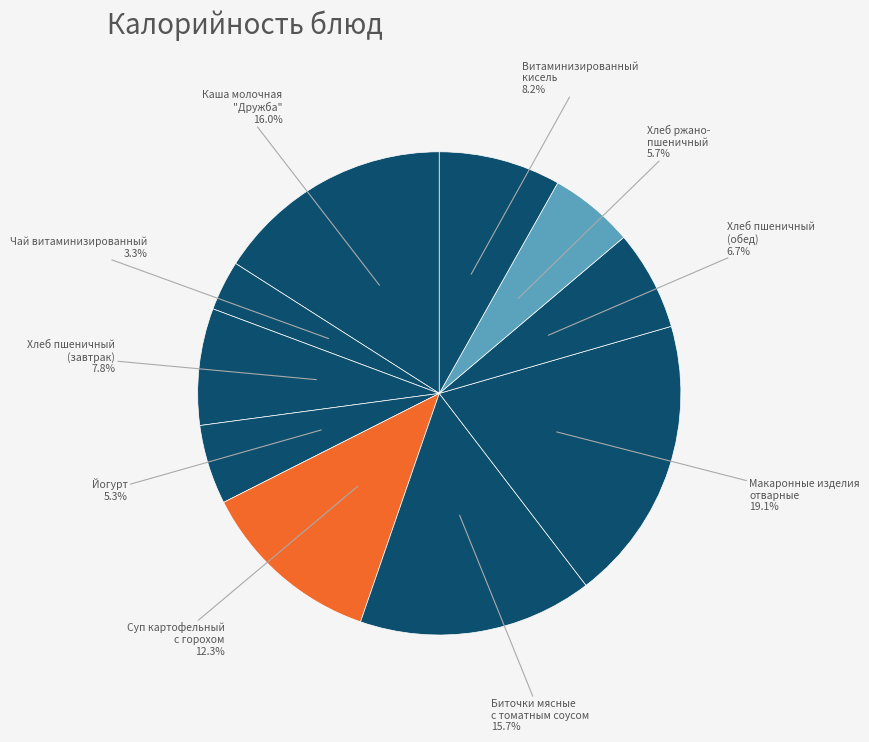

Combined, what portion of the pie is Хлеб пшеничный (обед) and Хлеб пшеничный (завтрак)?

14.5%